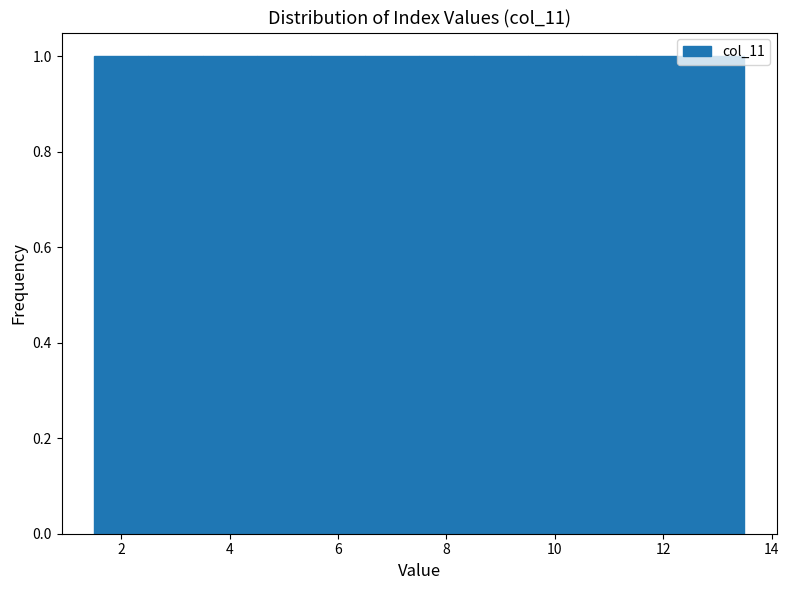

Reading left to right, transcribe this chart: for each bar, give the range it covers on the x-axis and its height. Neither the bar edges nor the heights are printed on the chart, so give them approximately, as read against the axes.

1.5 to 2.5: 1
2.5 to 3.5: 1
3.5 to 4.5: 1
4.5 to 5.5: 1
5.5 to 6.5: 1
6.5 to 7.5: 1
7.5 to 8.5: 1
8.5 to 9.5: 1
9.5 to 10.5: 1
10.5 to 11.5: 1
11.5 to 12.5: 1
12.5 to 13.5: 1